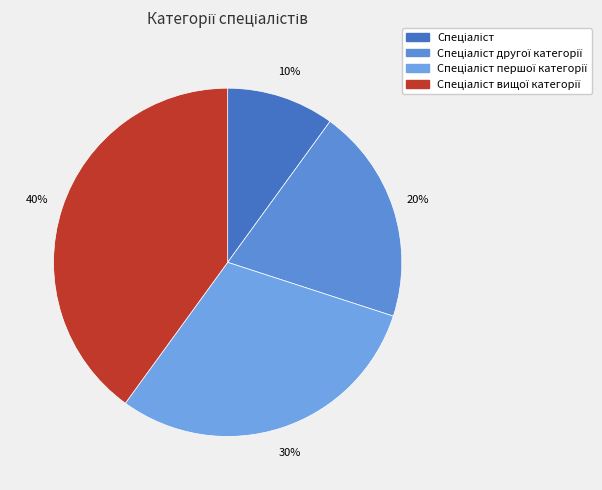

How many slices are in this pie chart?

4